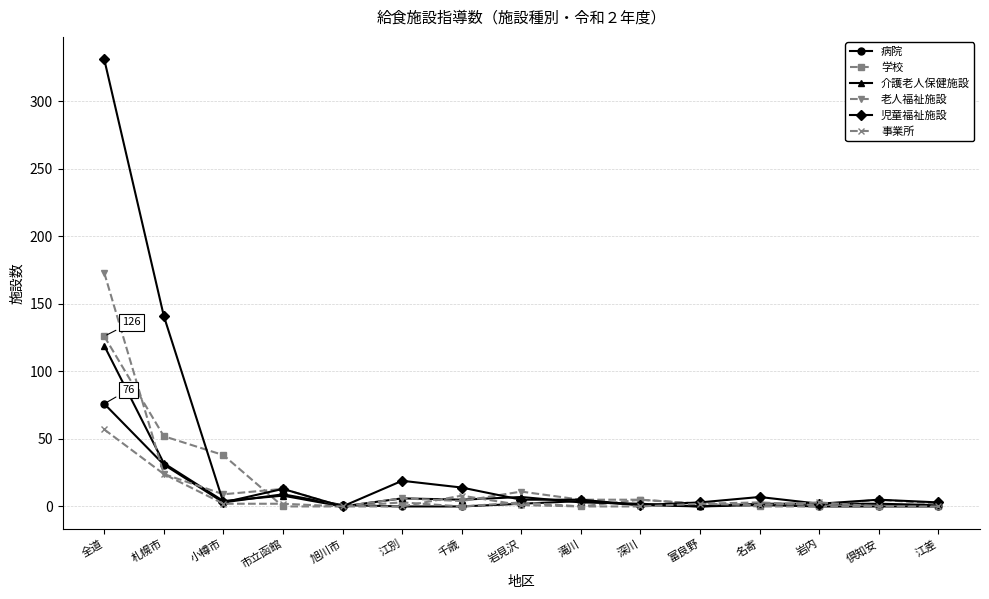

What are all the series names shown in the legend?

病院, 学校, 介護老人保健施設, 老人福祉施設, 児童福祉施設, 事業所